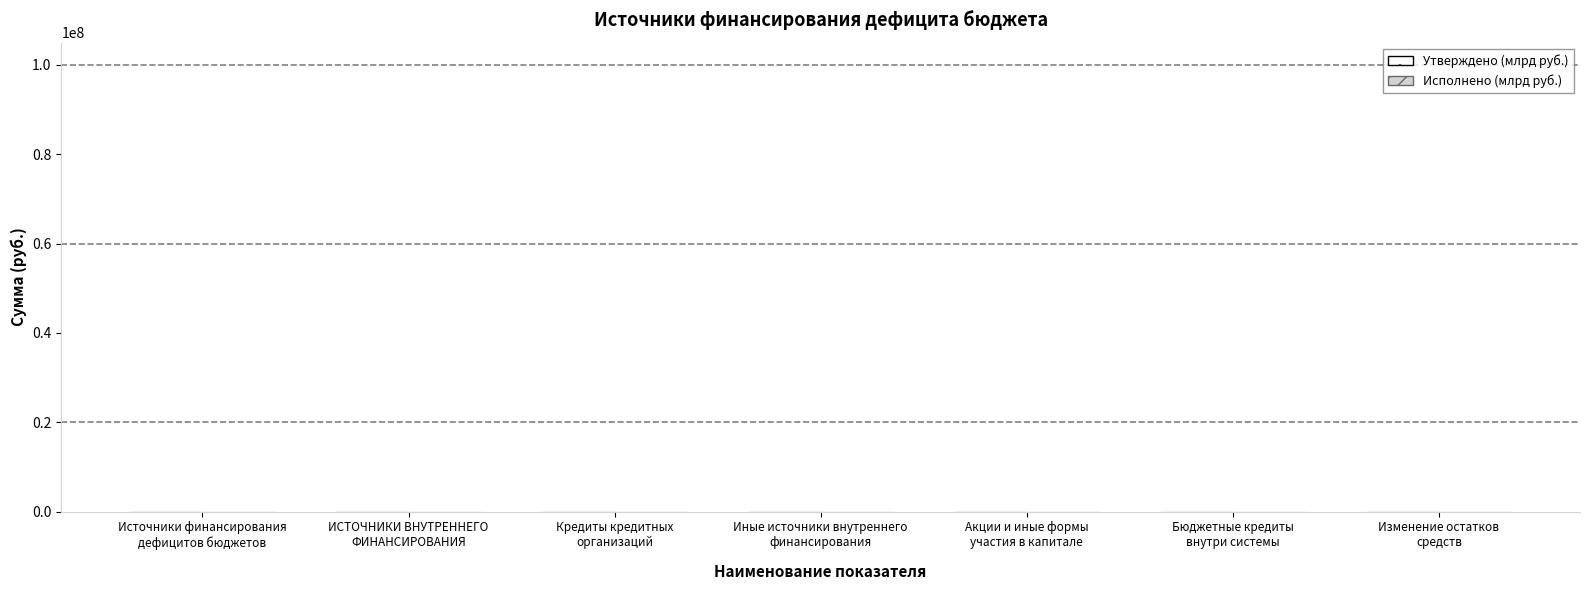

What is the minimum value for Утверждено (млрд руб.)?

90.3